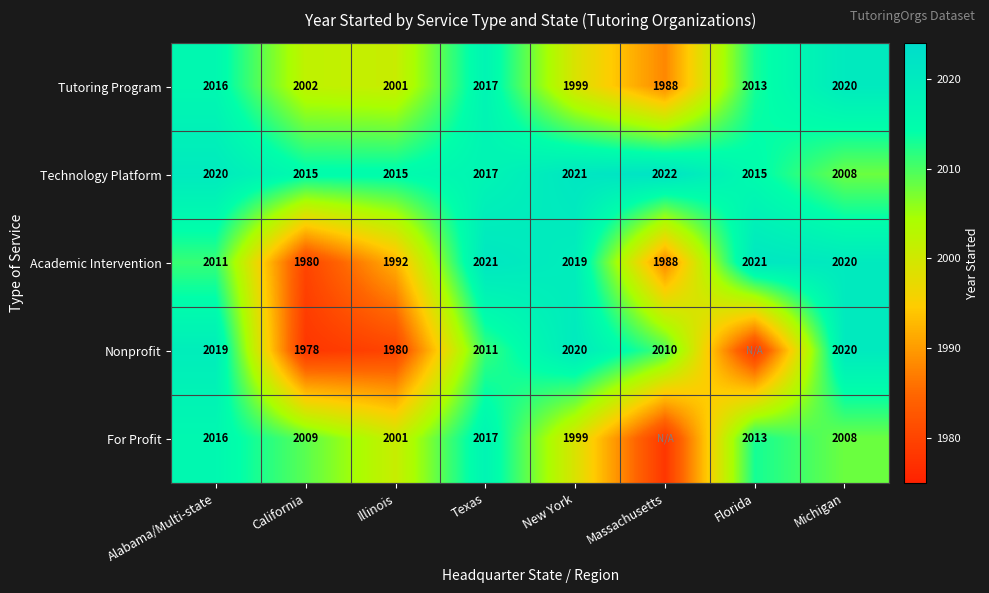

Which category has the highest value across all series?

Massachusetts